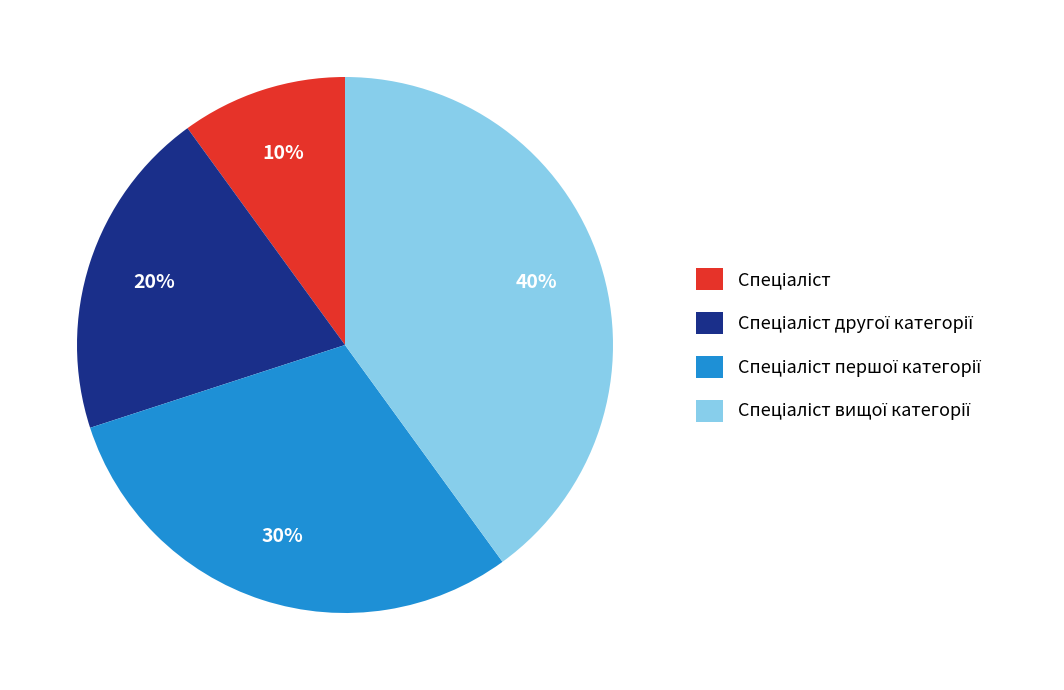

To the nearest percent, what is the difference between the largest and smallest slice percentages?

30%